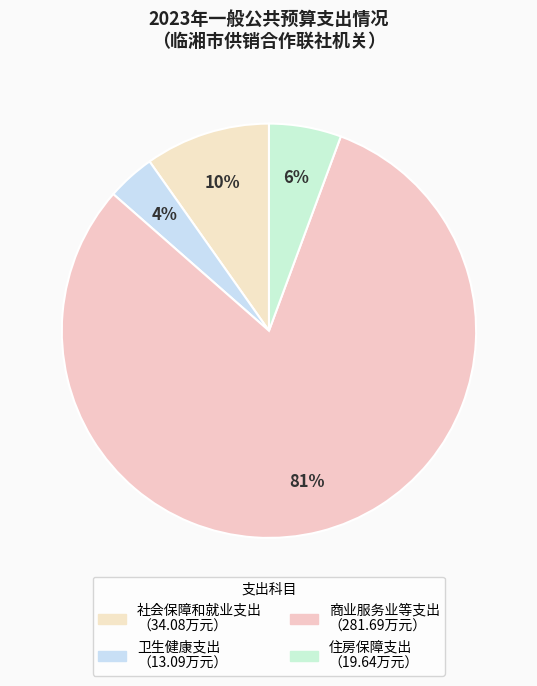

How much of the chart is everything except 社会保障和就业支出?

90.2%